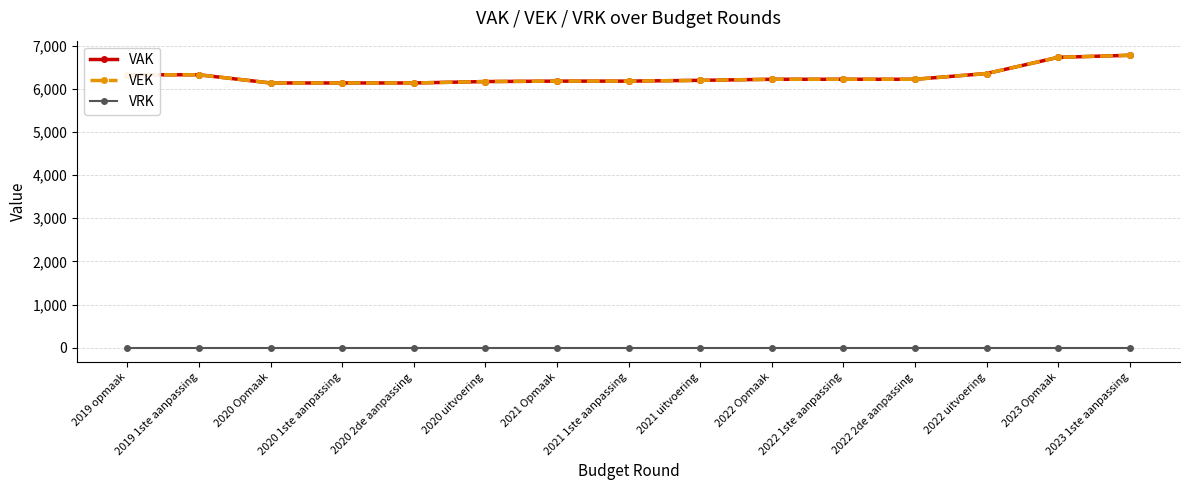

What is the total value across all series at 2020 1ste aanpassing?

12272